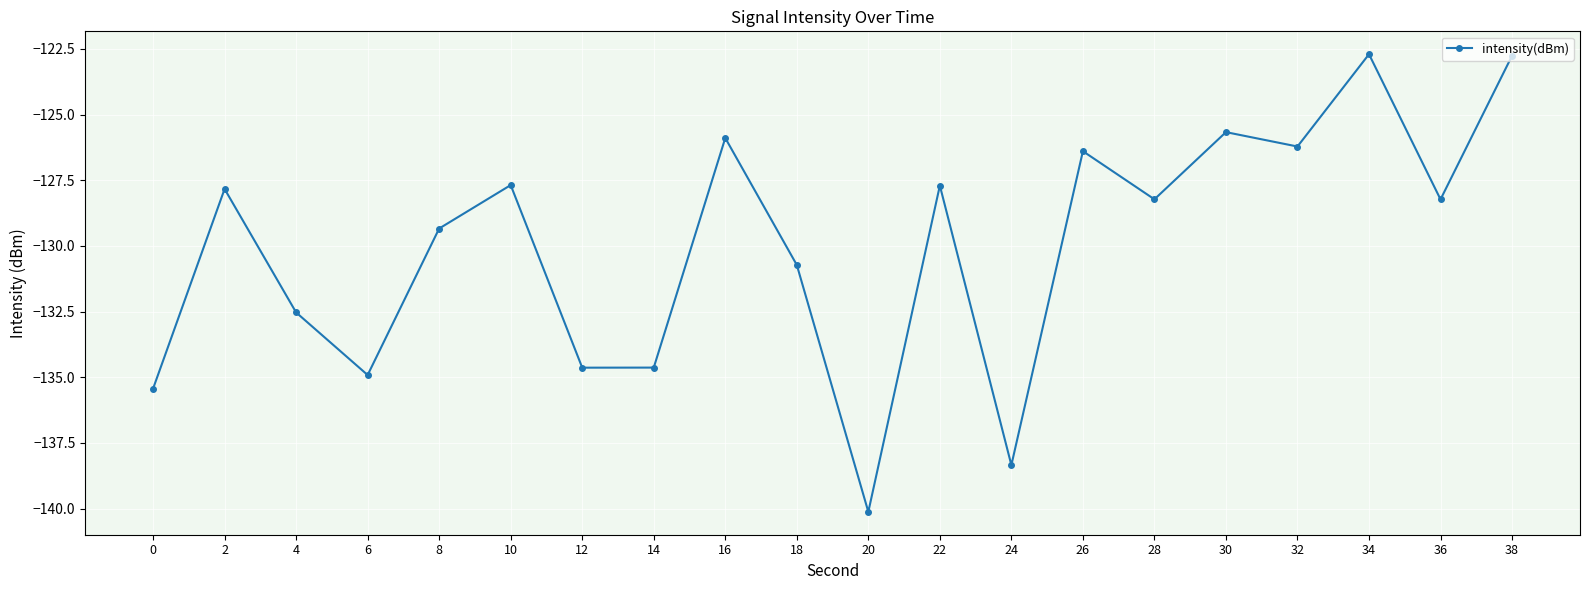

What is the smallest value displayed?

-140.1